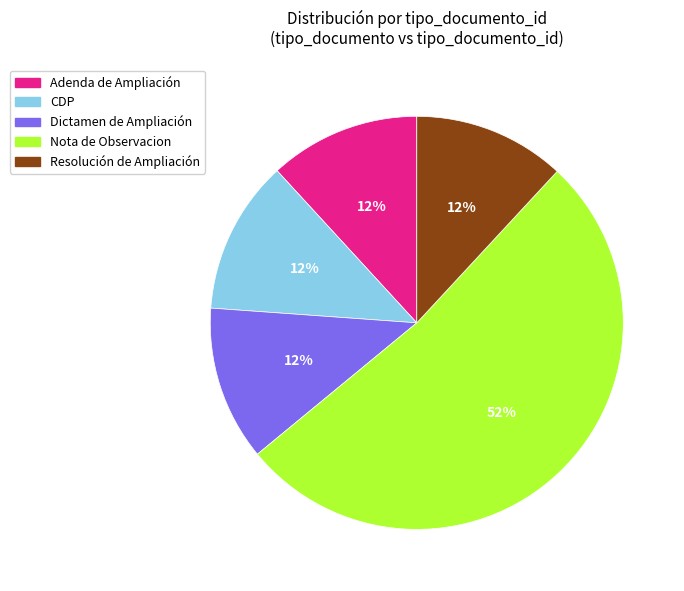

To the nearest percent, what is the combined percentage of CDP and Nota de Observacion?

64%